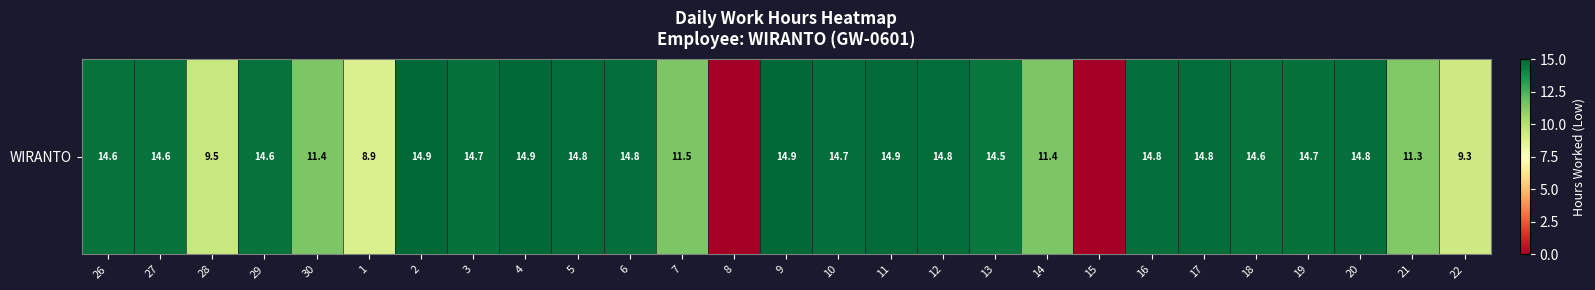

Reading left to right, extract all data points from this chart.

26=14.6	27=14.6	28=9.5	29=14.6	30=11.4	1=8.9	2=14.9	3=14.7	4=14.9	5=14.8	6=14.8	7=11.5	8=0.0	9=14.9	10=14.7	11=14.9	12=14.8	13=14.5	14=11.4	15=0.0	16=14.8	17=14.8	18=14.6	19=14.7	20=14.8	21=11.3	22=9.3